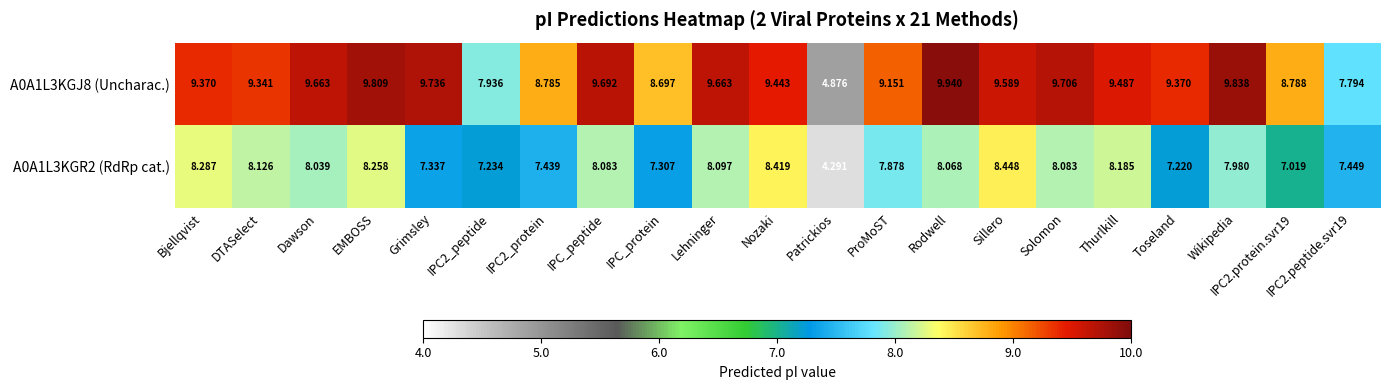

Is the value of A0A1L3KGJ8 (Uncharac.) at Nozaki greater than the value of A0A1L3KGR2 (RdRp cat.) at Lehninger?

Yes